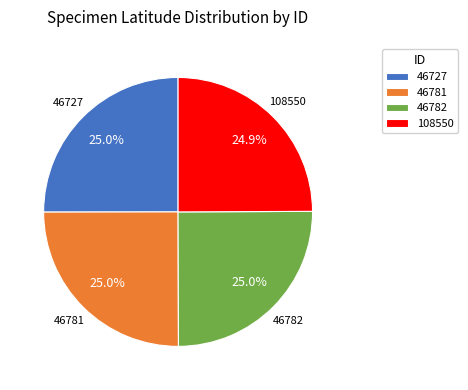

Is it true that 46781 is 30% of the pie?

False